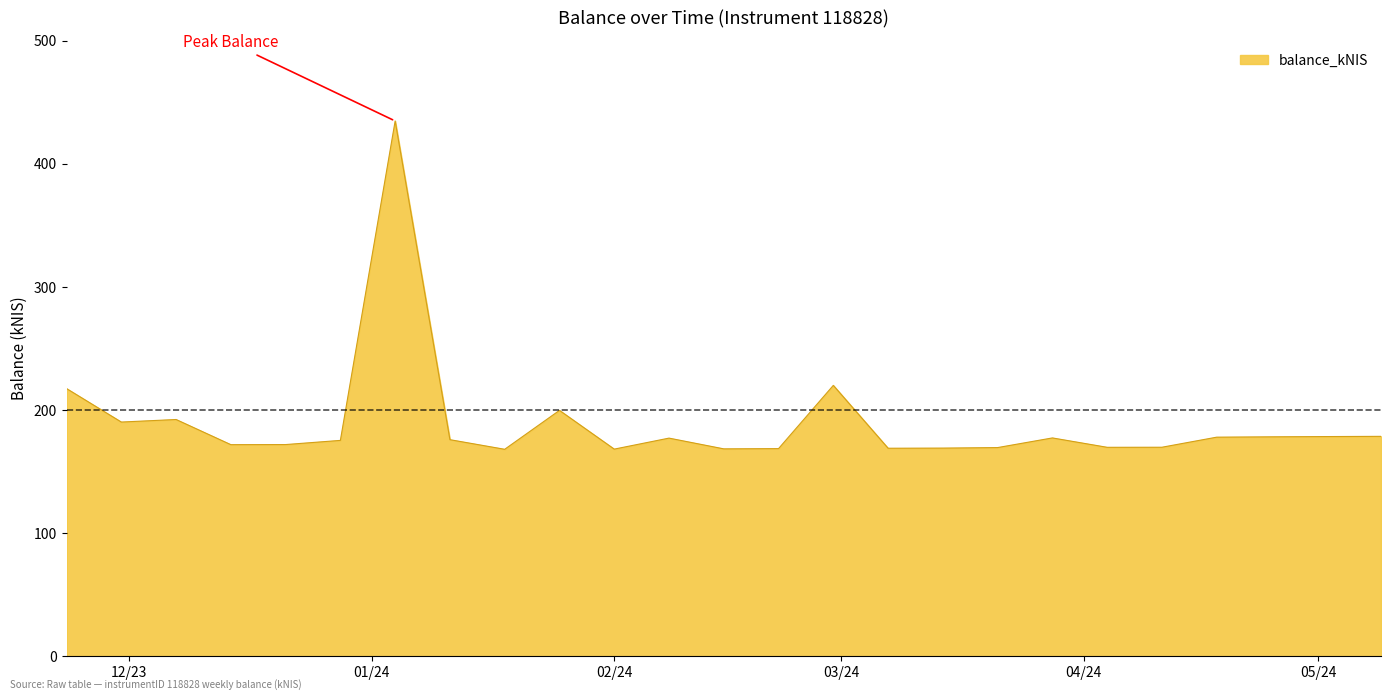

What is the greatest value displayed?

434.8